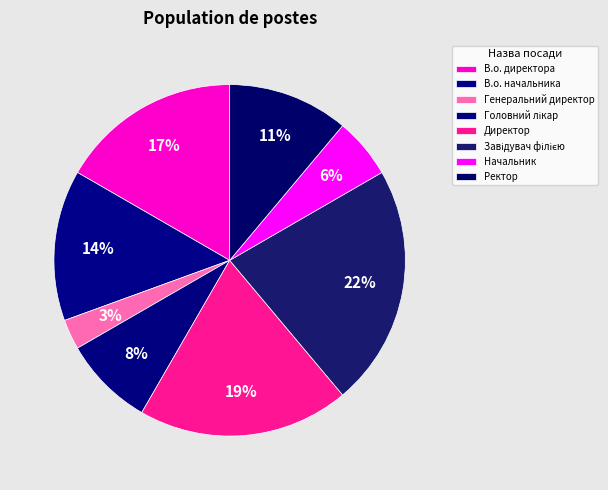

Is it true that Генеральний директор is 3% of the pie?

True